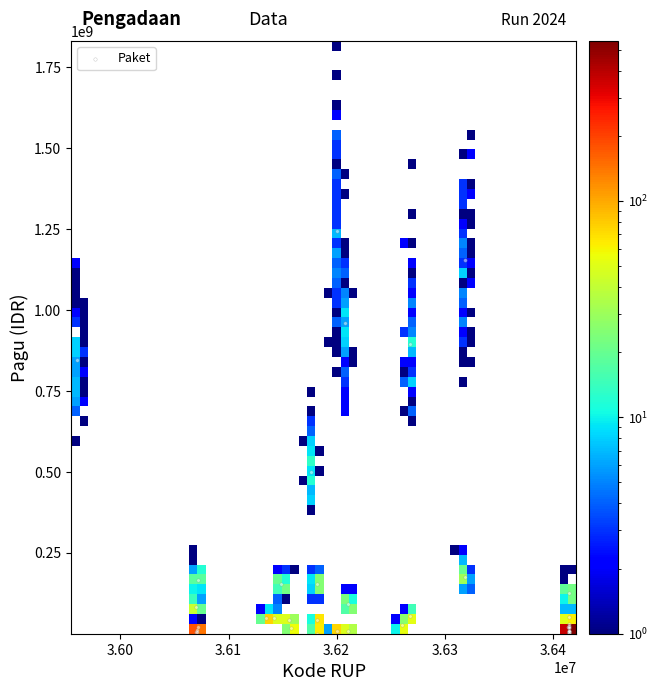

What Y value in the scatter plot is closest to 622840000?

499932000